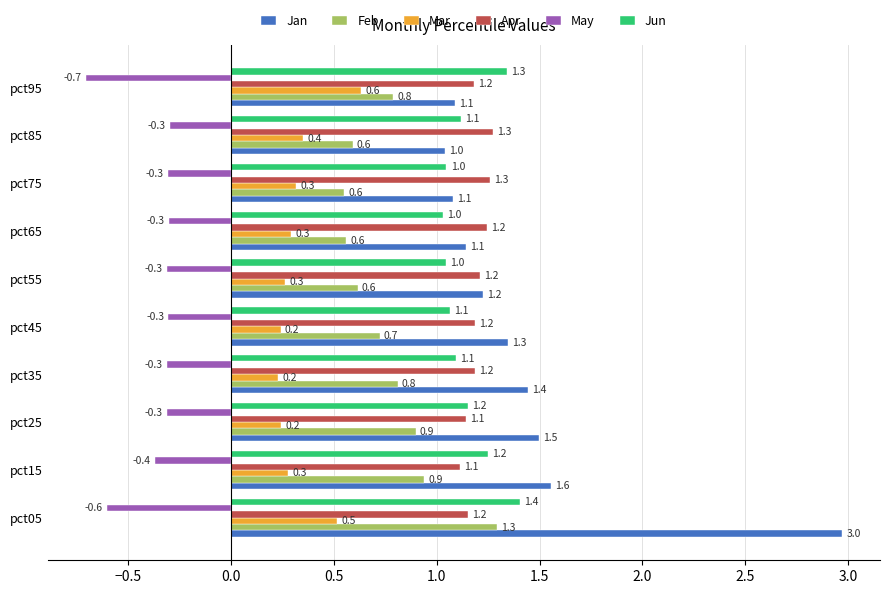

At which category is the sum across all series the highest?

pct05